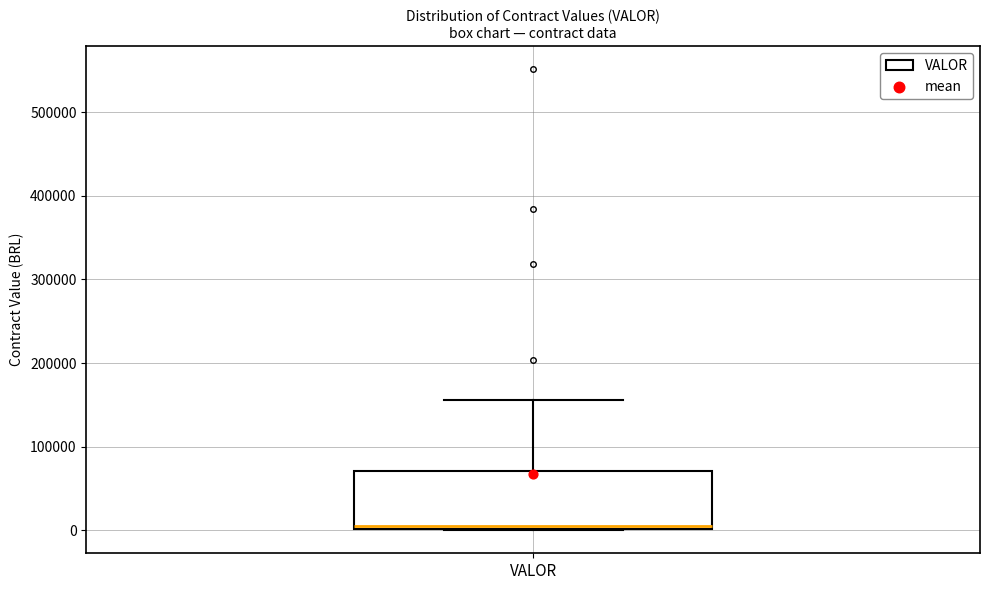

Transcribe this box plot: give where the median line is, the range the box spans, and where the two whiskers end, as read against the y-axis. The values are not printed on the chart, so give them approximately, as read against the axis.

median 10000, box 0 to 70000, whiskers 0 to 160000